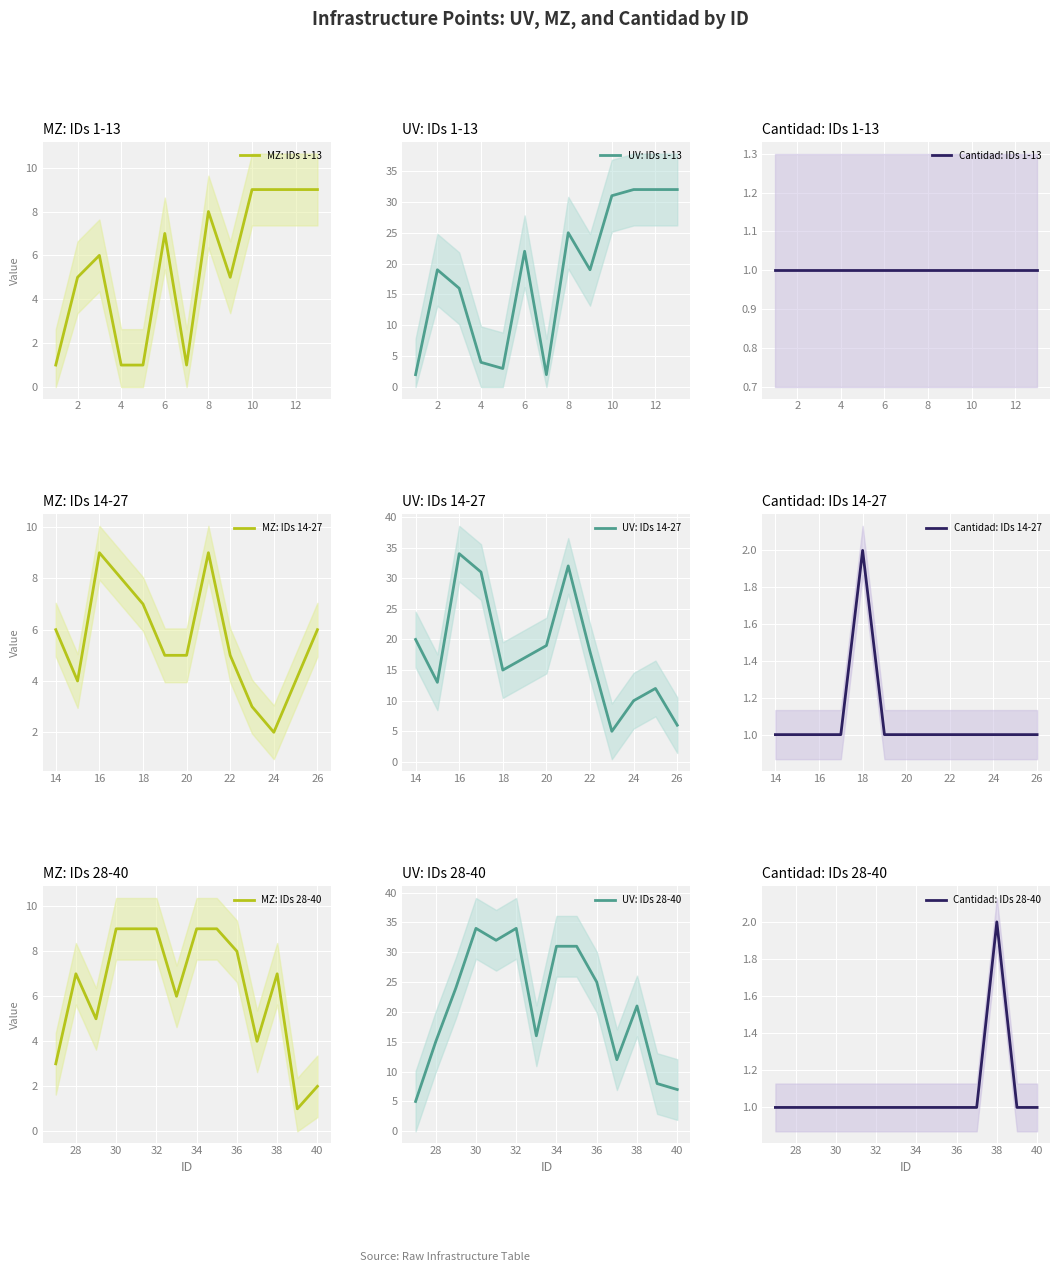

True or false: Cantidad has a value of 1 at 23.

True